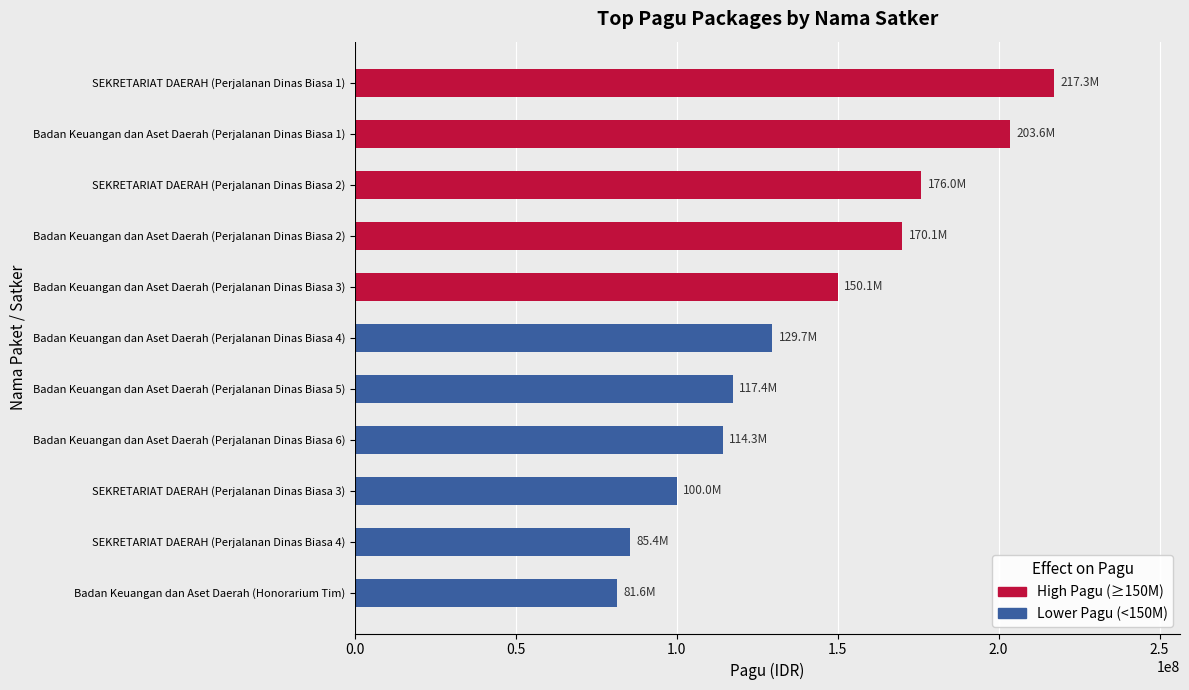

Approximately how many times larger is the value at SEKRETARIAT DAERAH (Perjalanan Dinas Biasa 3) compared to Badan Keuangan dan Aset Daerah (Perjalanan Dinas Biasa 2)?

0.6